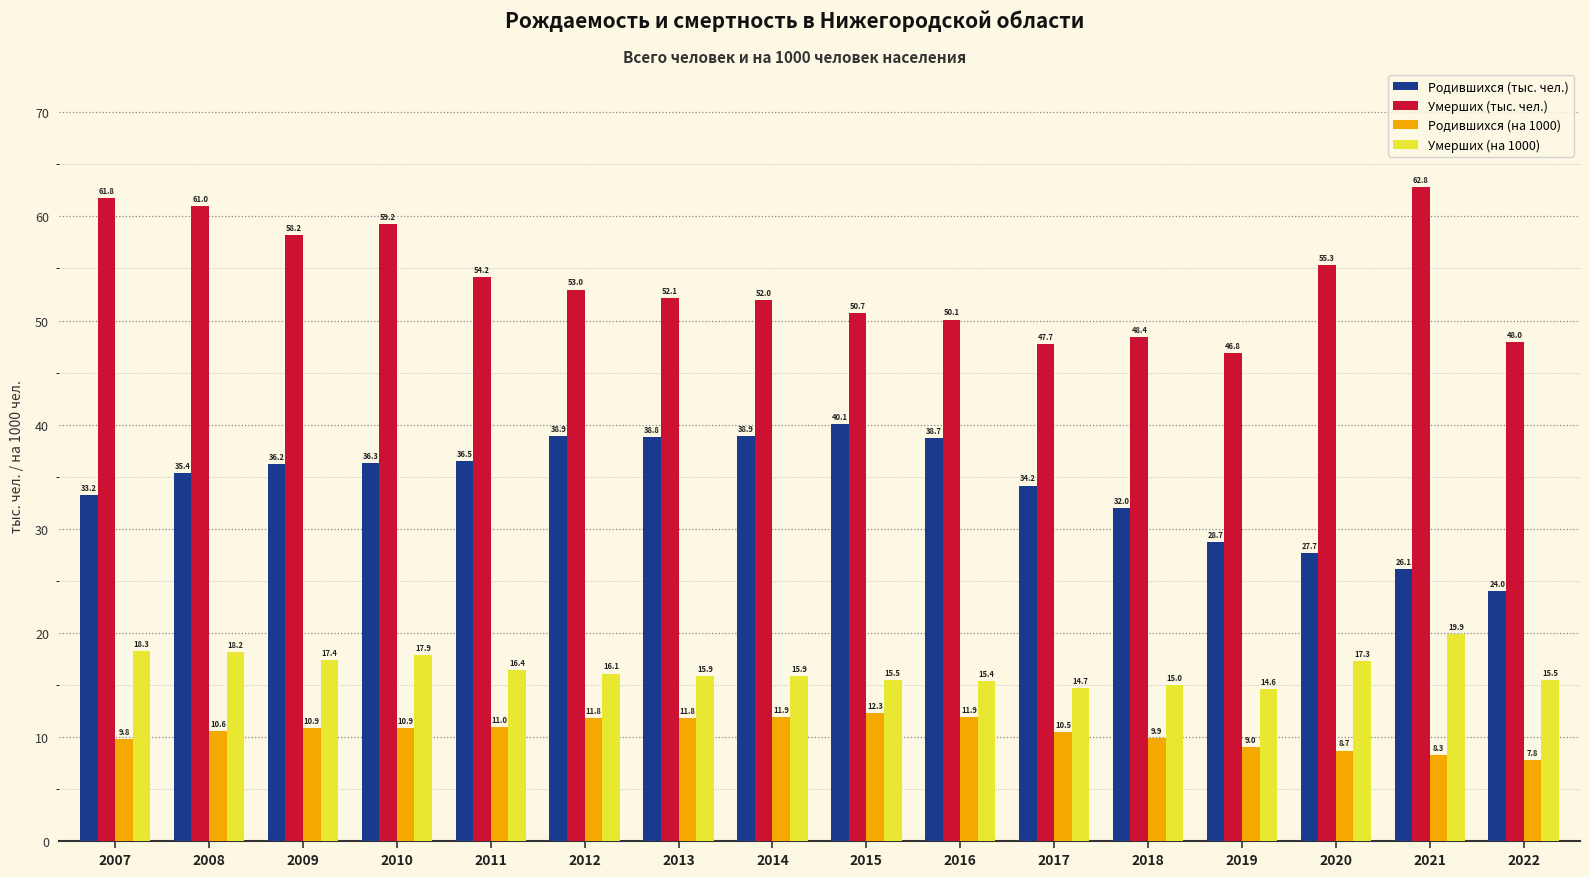

Which series has the widest spread of values?

Родившихся (тыс. чел.)